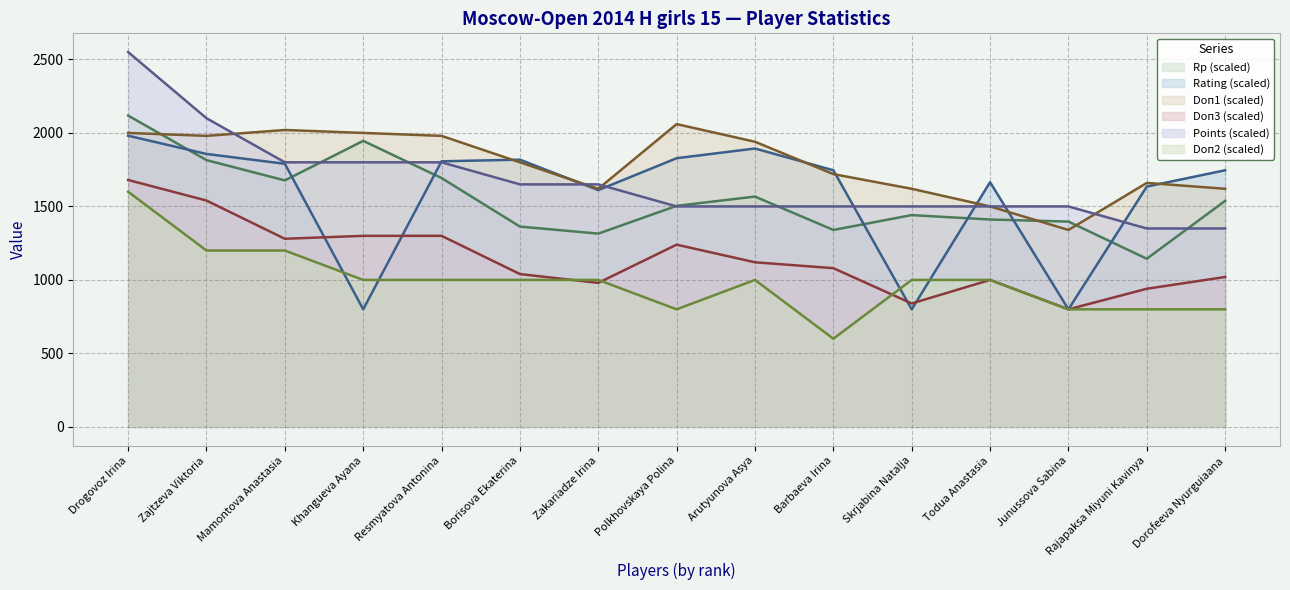

How many values in the Rating series are below 1746?

6